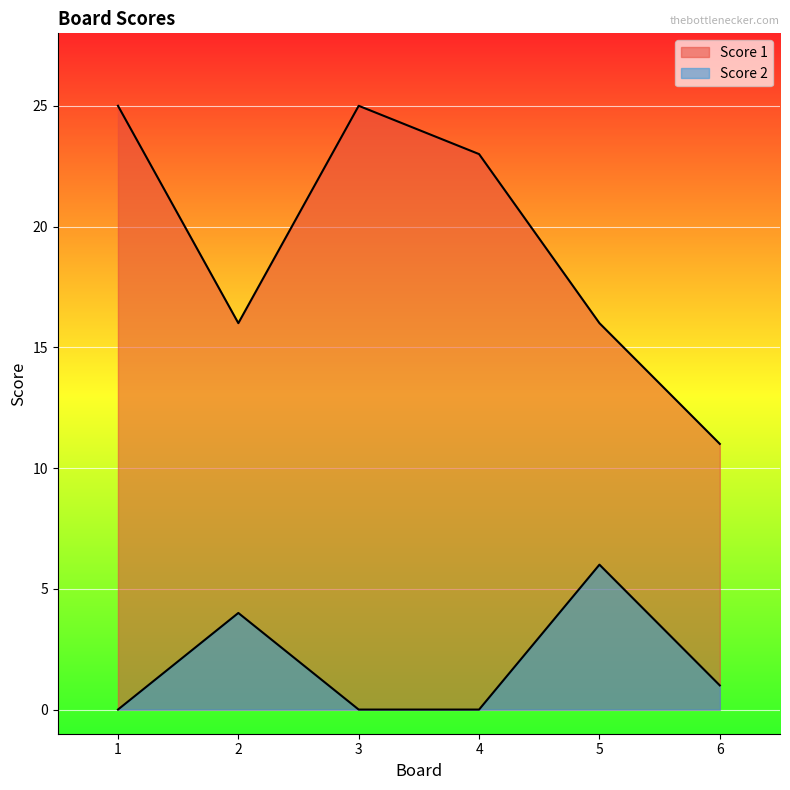

How many data points in Score 2 are less than 1?

3